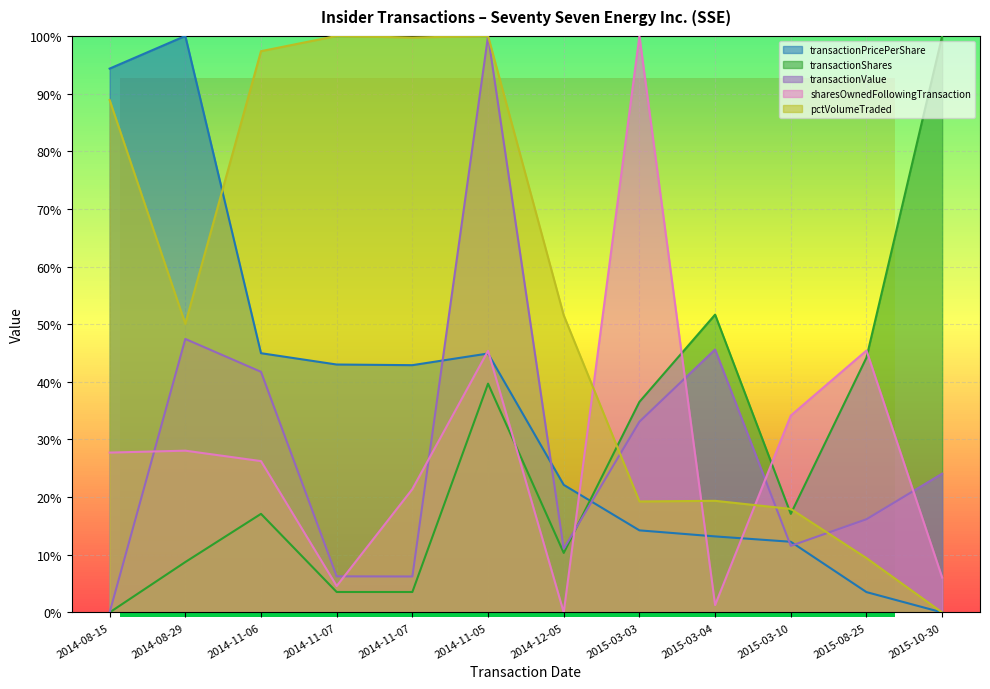

What is the greatest value displayed?

100.0